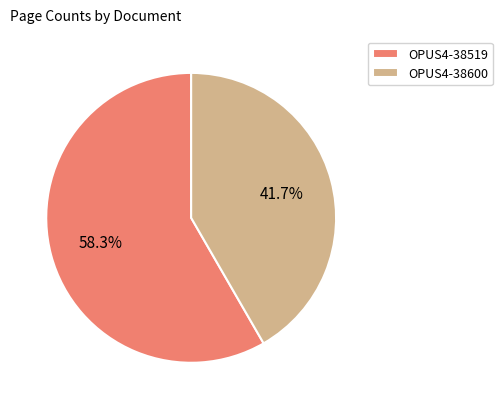

Is OPUS4-38519 the majority of the pie?

Yes